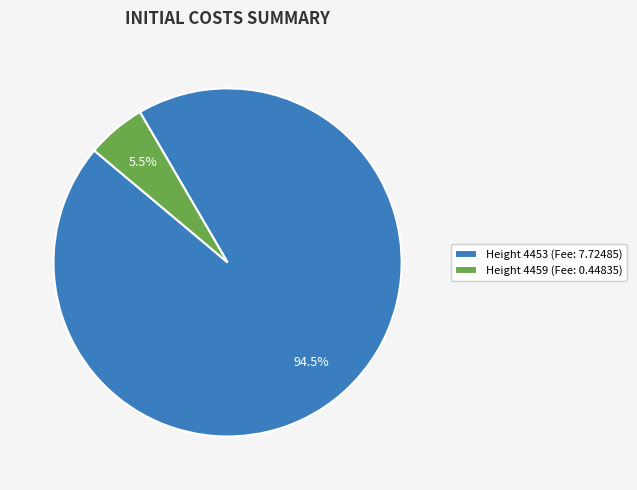

How many segments does this pie chart have?

2